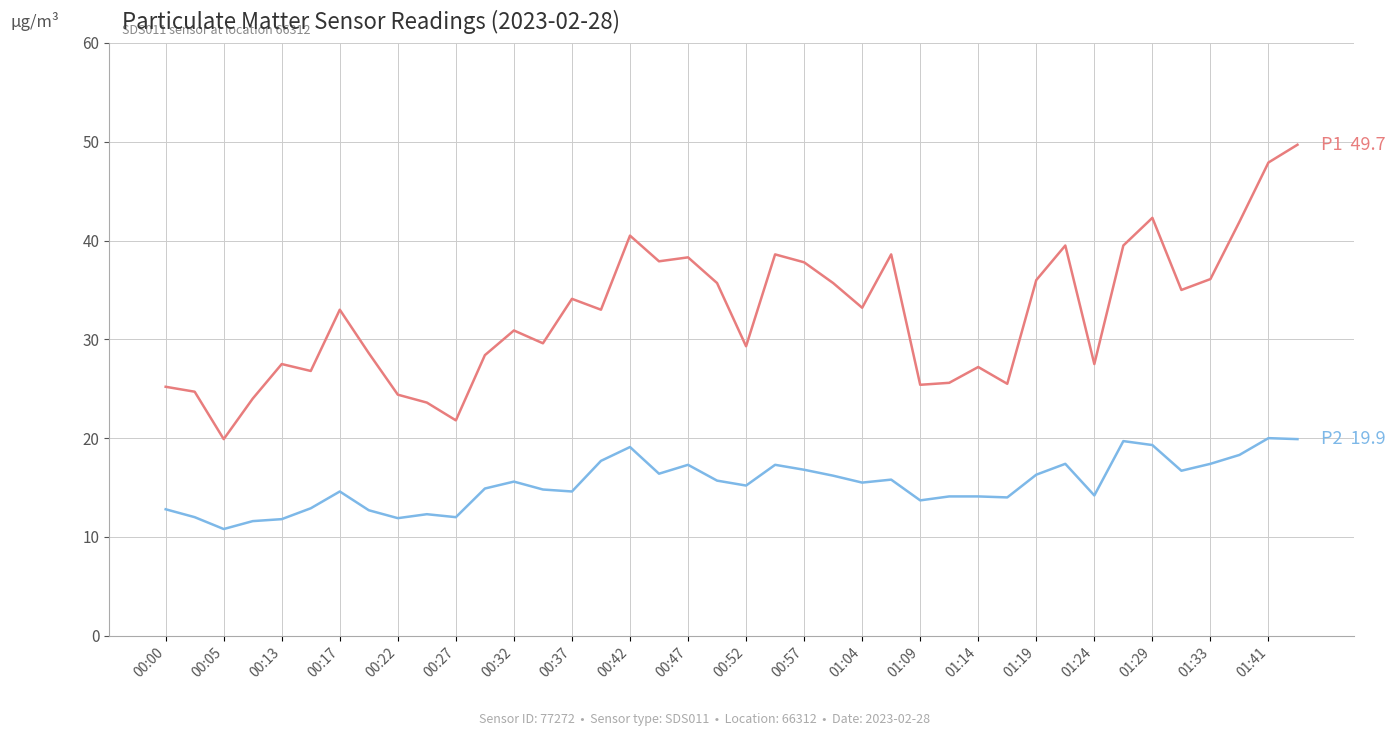

What is the smallest value displayed?

10.8